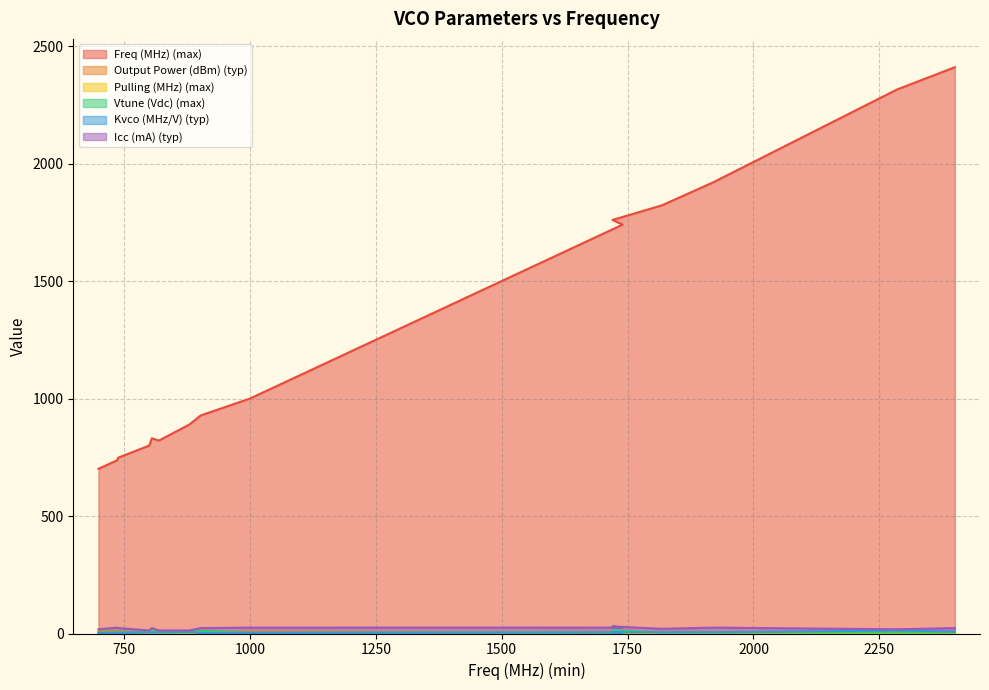

What is the sum of the Vtune (Vdc) (max) values at 819 and 805?

15.5